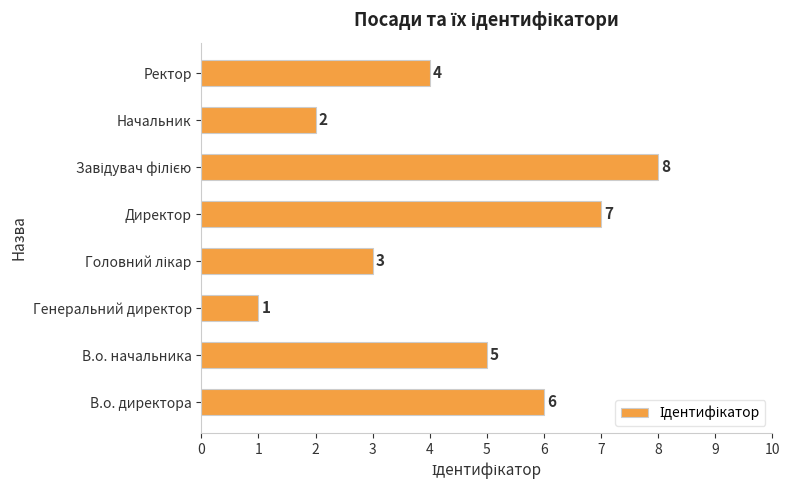

The value at Генеральний директор is 1. True or false?

True